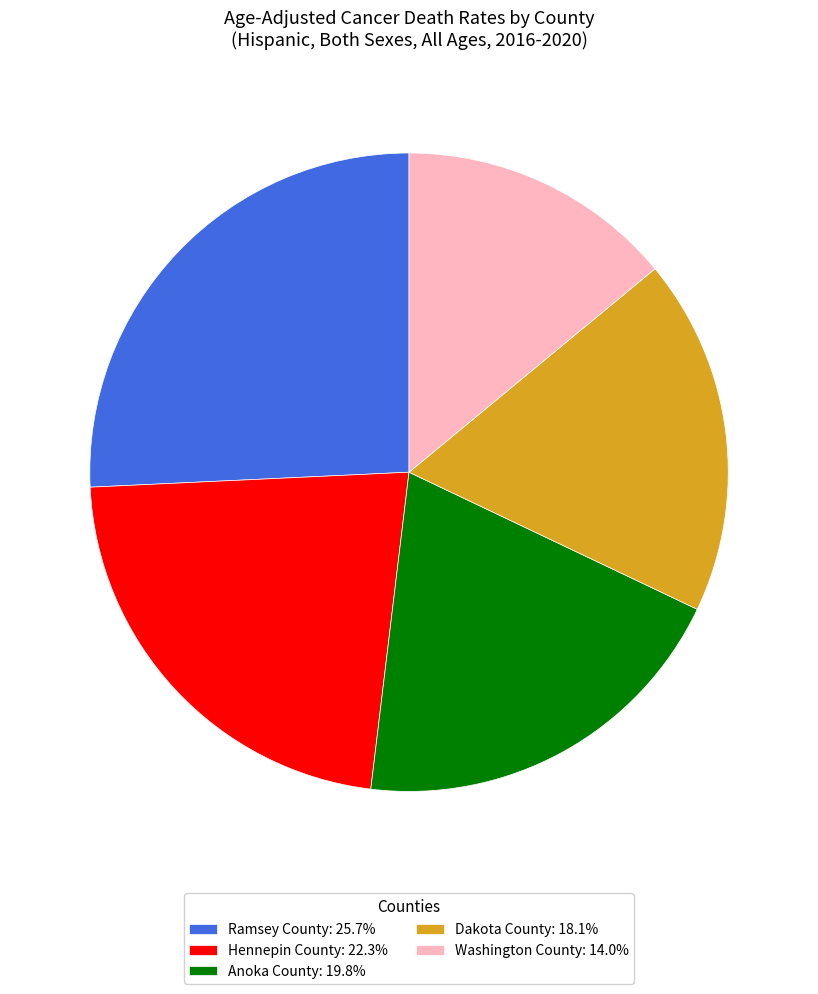

Which category has the biggest portion of the pie?

Ramsey County